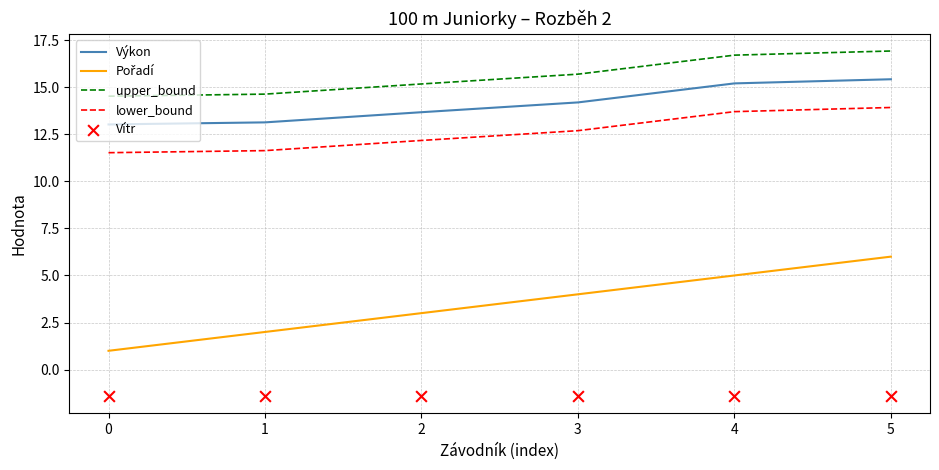

At which category is the sum across all series the highest?

5